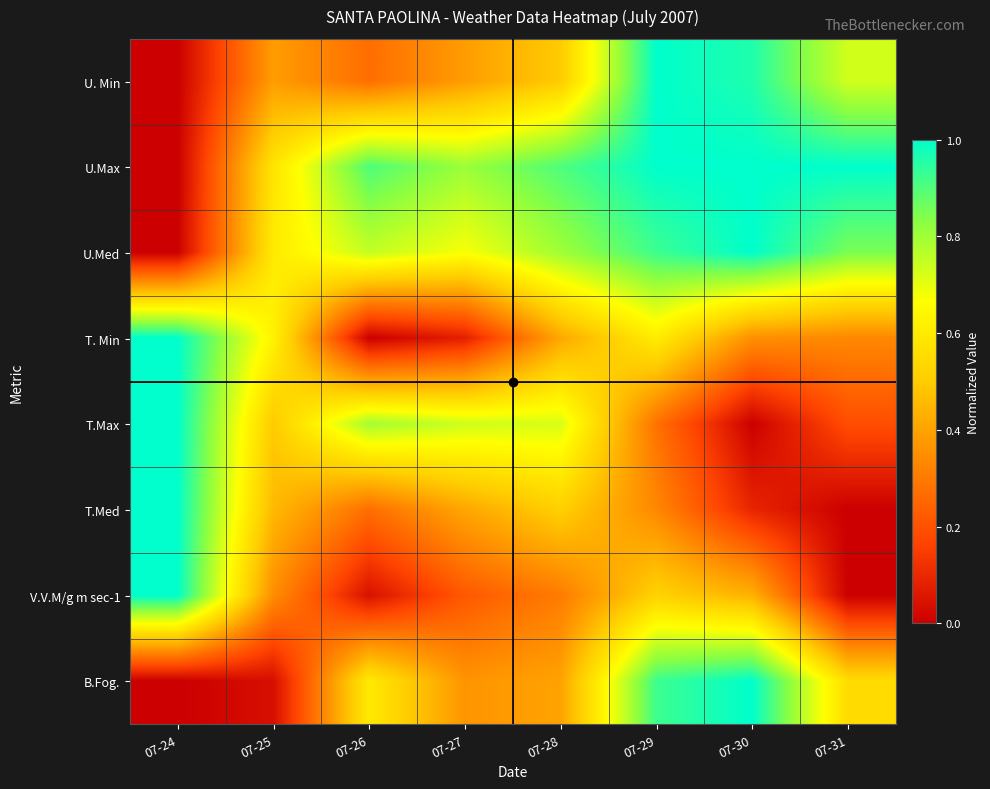

Reading left to right, what are all the values shown in this chart?

U. Min: 07-24=0.0	07-25=0.4	07-26=0.3	07-27=0.4	07-28=0.5	07-29=1.0	07-30=1.0	07-31=0.7
U.Max: 07-24=0.0	07-25=0.6	07-26=0.9	07-27=0.8	07-28=0.9	07-29=1.0	07-30=1.0	07-31=1.0
U.Med: 07-24=0.0	07-25=0.6	07-26=0.8	07-27=0.7	07-28=0.8	07-29=0.9	07-30=1.0	07-31=0.8
T. Min: 07-24=1.0	07-25=0.6	07-26=0.0	07-27=0.1	07-28=0.4	07-29=0.6	07-30=0.4	07-31=0.3
T.Max: 07-24=1.0	07-25=0.5	07-26=0.8	07-27=0.7	07-28=0.7	07-29=0.3	07-30=0.0	07-31=0.2
T.Med: 07-24=1.0	07-25=0.5	07-26=0.3	07-27=0.4	07-28=0.5	07-29=0.3	07-30=0.1	07-31=0.0
V.V.M/g m sec-1: 07-24=1.0	07-25=0.3	07-26=0.0	07-27=0.2	07-28=0.3	07-29=0.5	07-30=0.4	07-31=0.0
B.Fog.: 07-24=0.0	07-25=0.0	07-26=0.6	07-27=0.4	07-28=0.4	07-29=0.9	07-30=1.0	07-31=0.6